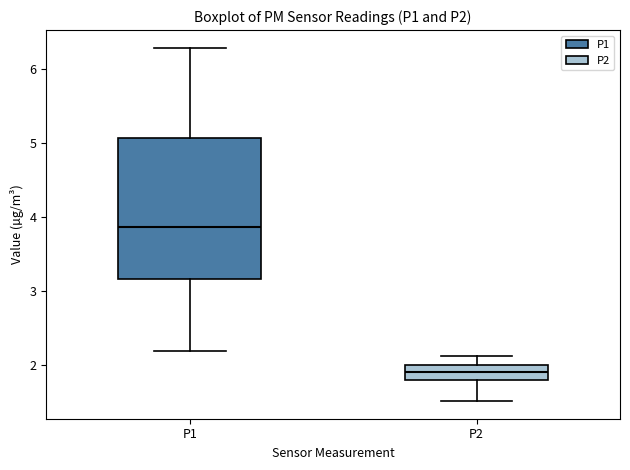

Comparing the boxes themselves (not the whiskers), which one is the tallest?

P1